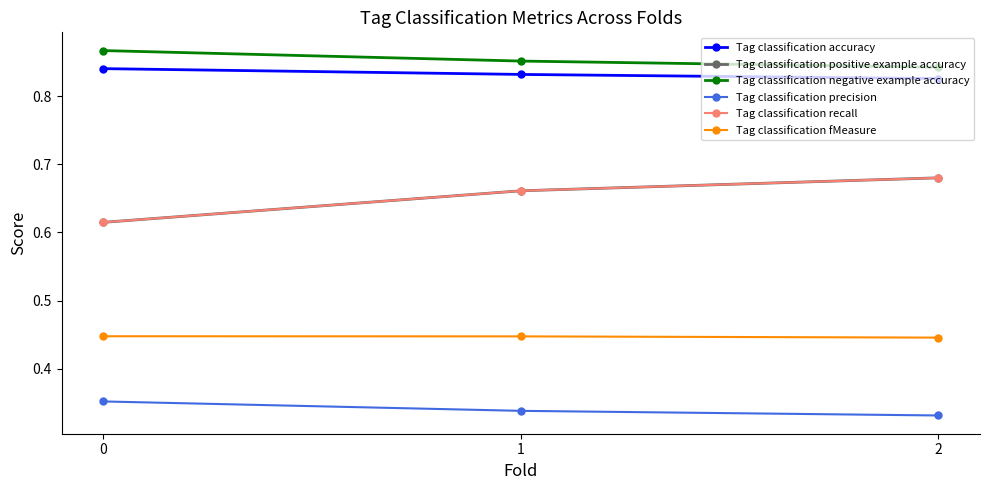

True or false: Tag classification negative example accuracy has a value of 1.3 at 2.

False